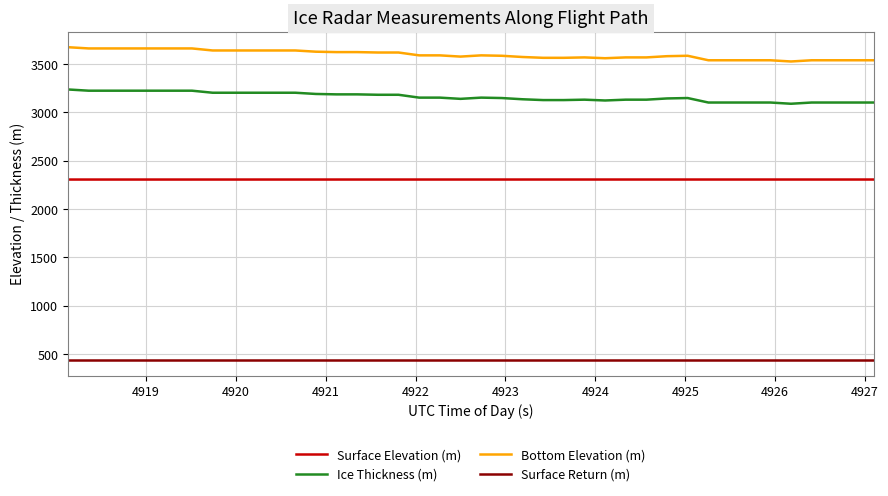

What is the smallest value displayed?

437.3